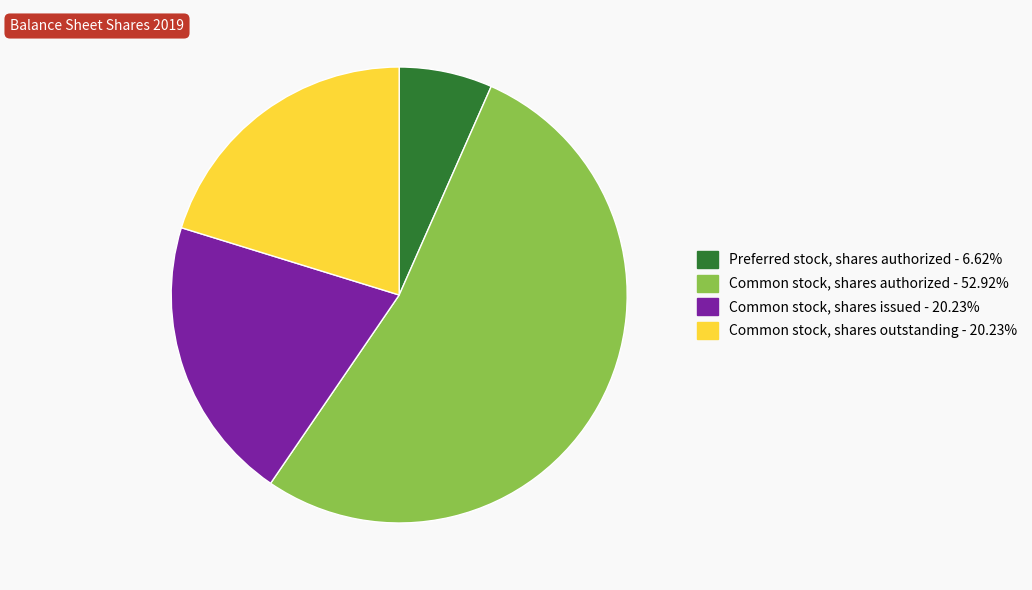

Is there any slice that represents more than half of the pie?

Yes